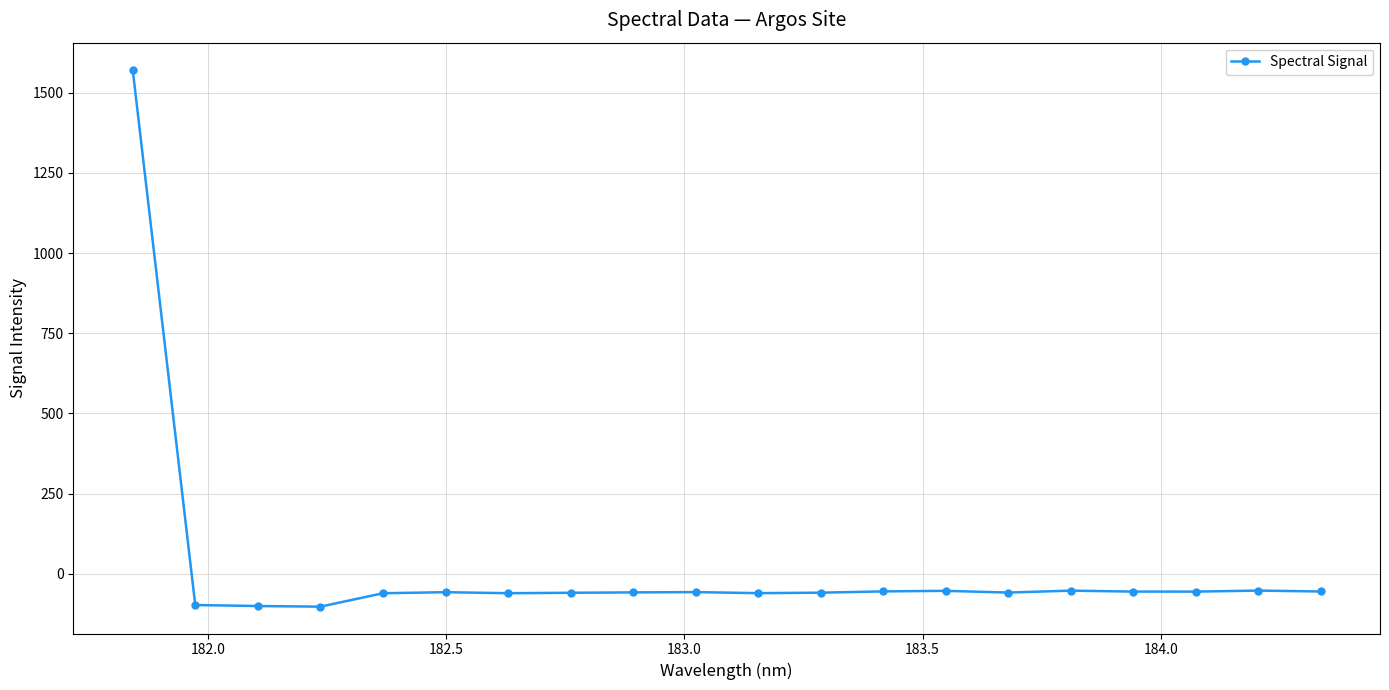

What is the greatest value displayed?

1572.1